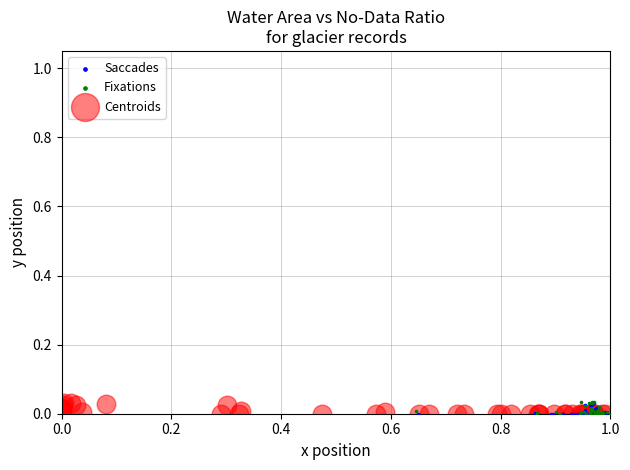

Which series has the largest Y range (max minus min)?

Fixations